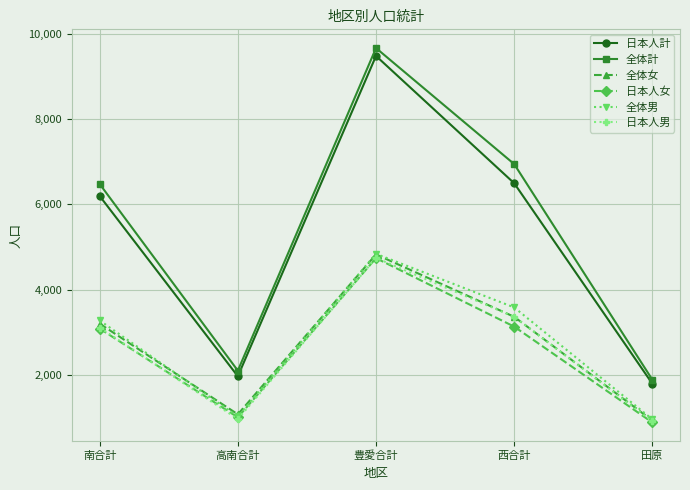

The 日本人女 series shows 4472 at 南合計. True or false?

False